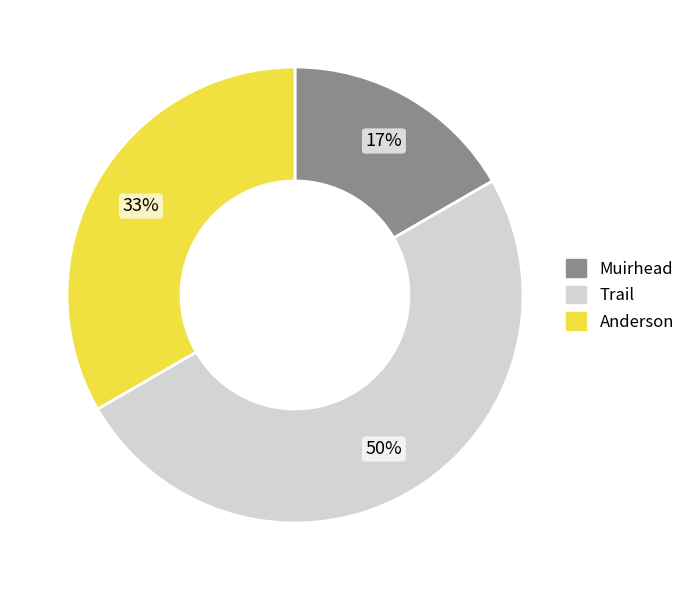

Which slice is the smallest?

Muirhead